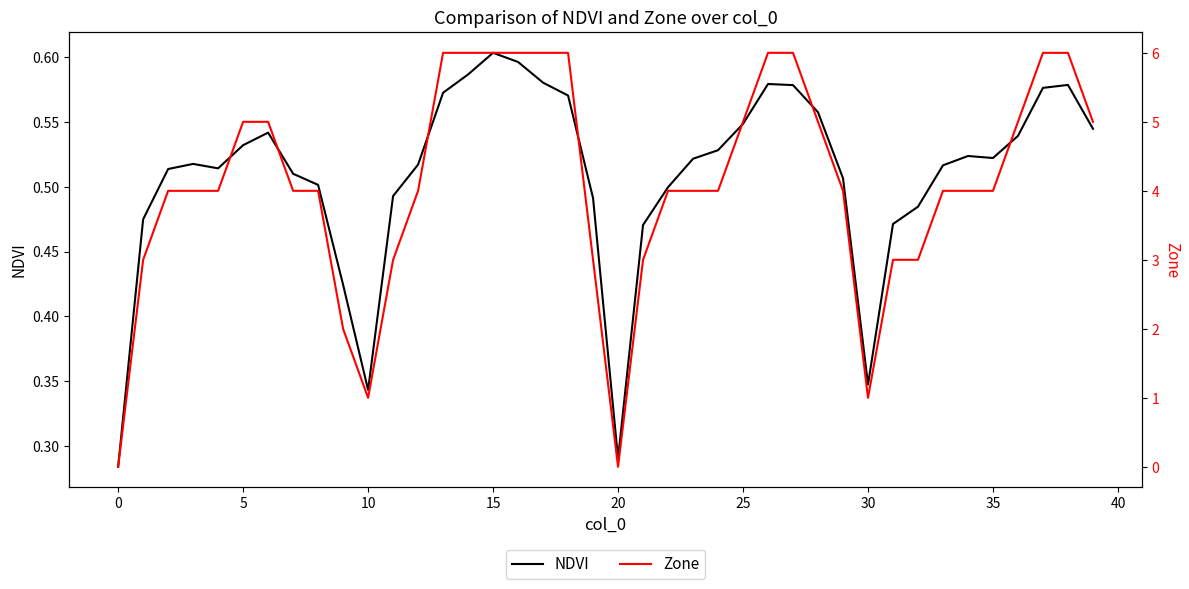

What is the value of the Zone point at the 19th from the left?

6.0